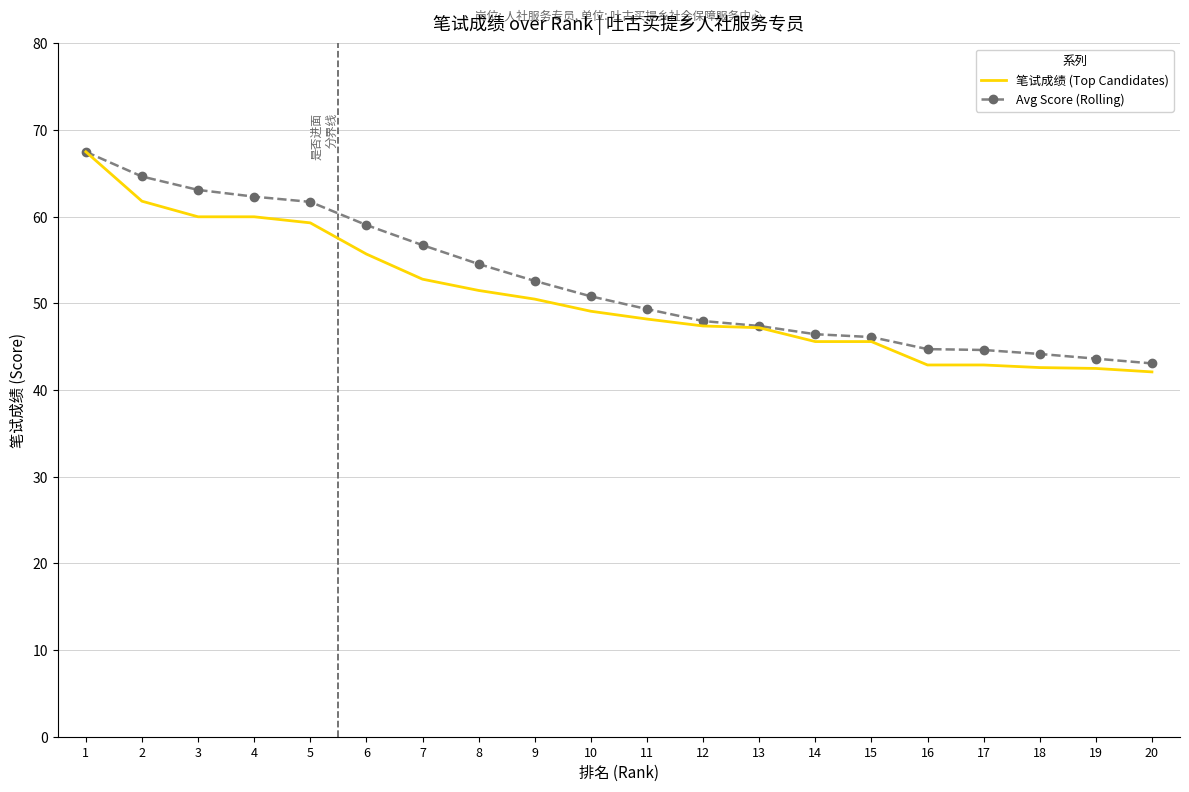

What is the highest value of the 笔试成绩 (Top Candidates) series?

67.5